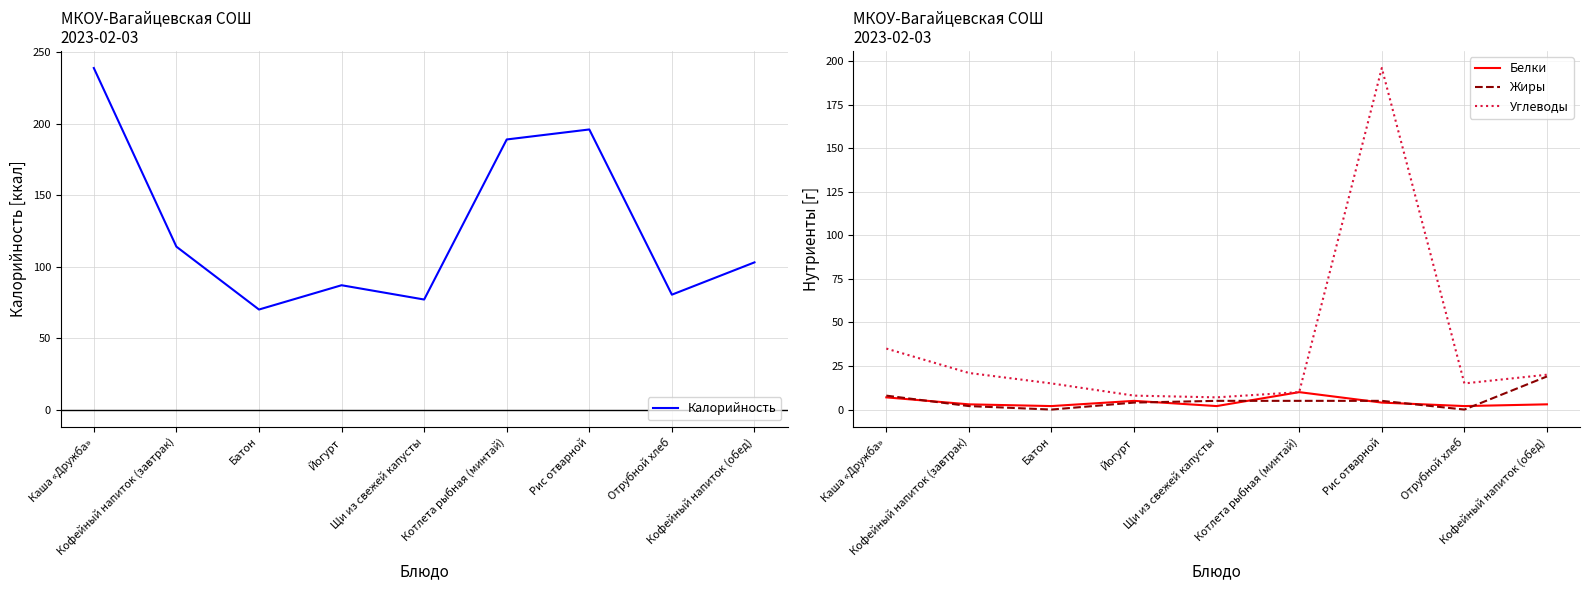

Which has a higher value, Рис отварной or Кофейный напиток (обед)?

Рис отварной